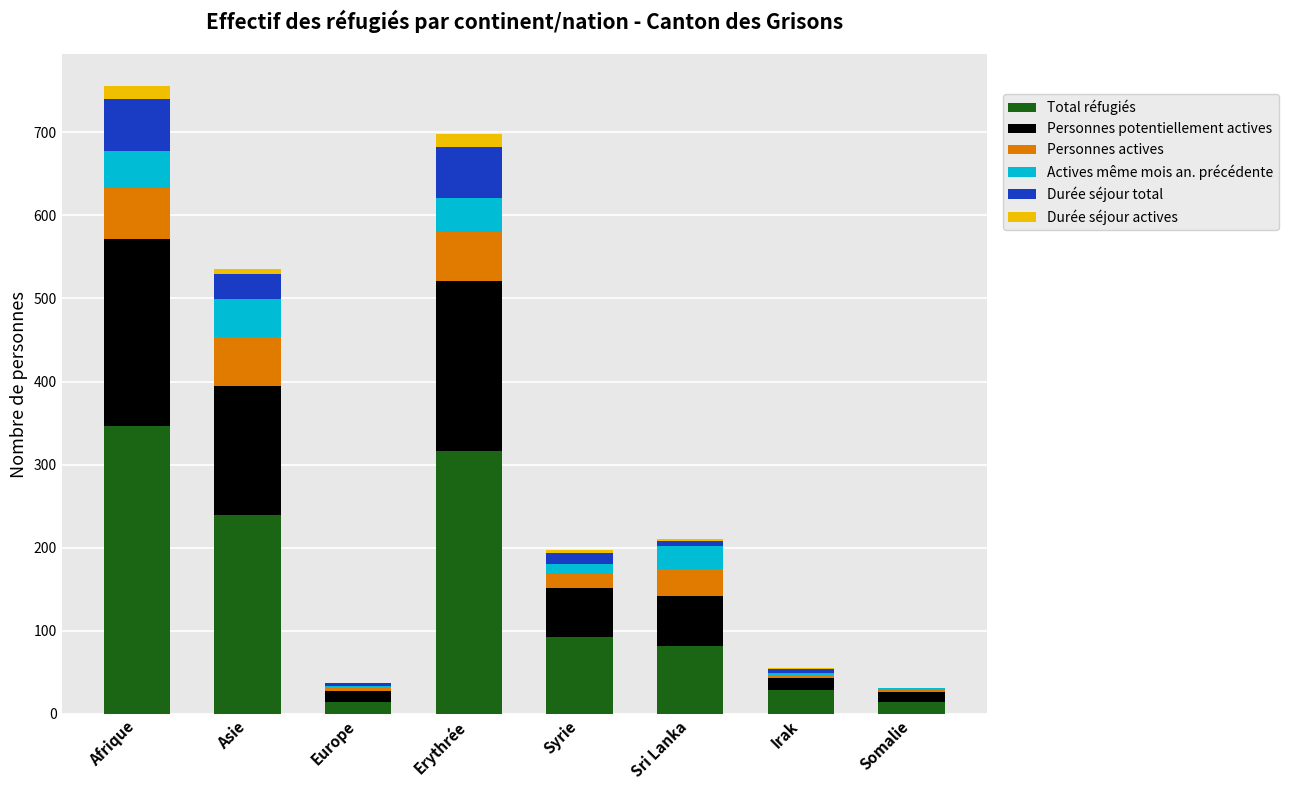

At which label is Total réfugiés closest to 180?

Asie